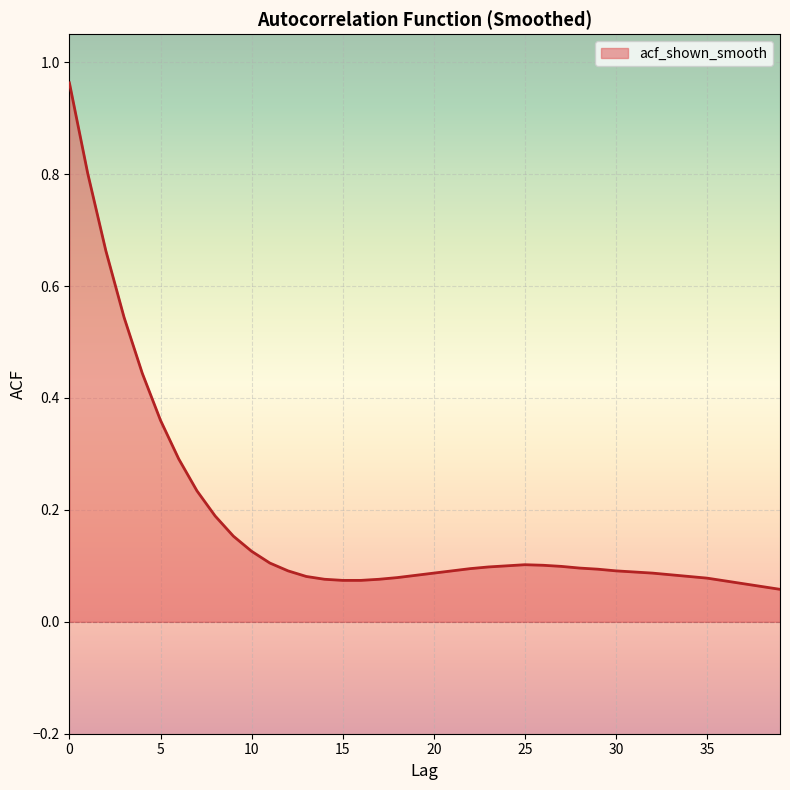

What is the difference between the maximum and minimum values?

0.9